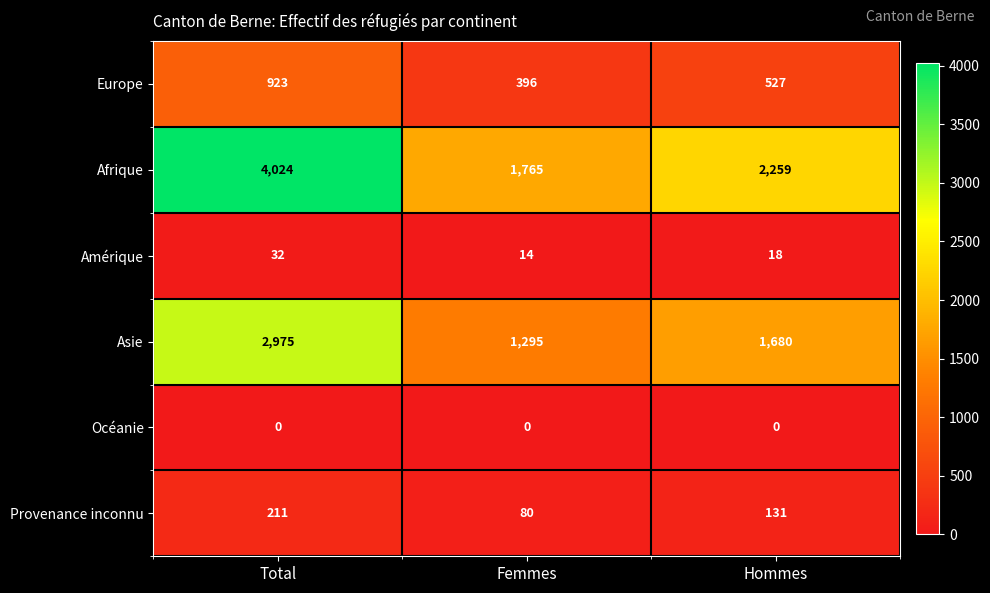

Which series has the largest range (max minus min)?

Afrique